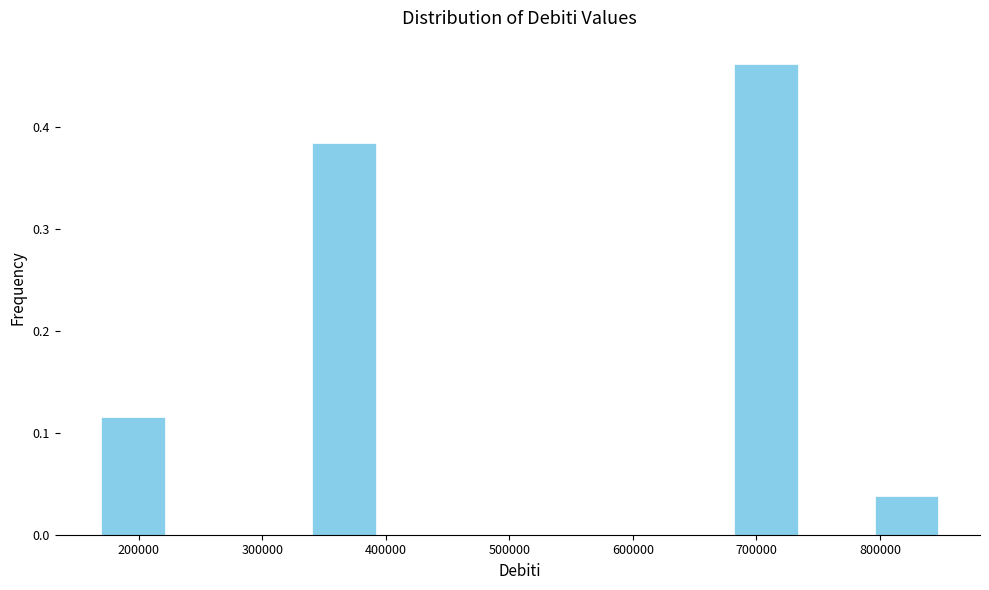

Reading left to right, list every bar in this chart as the range it spans on the x-axis followed by its height. Neither the bar edges nor the heights are printed on the chart, so give them approximately, as read against the axes.

170000 to 220000: 0.12
220000 to 280000: 0
280000 to 340000: 0
340000 to 390000: 0.38
390000 to 450000: 0
450000 to 510000: 0
510000 to 570000: 0
570000 to 620000: 0
620000 to 680000: 0
680000 to 740000: 0.46
740000 to 790000: 0
790000 to 850000: 0.04